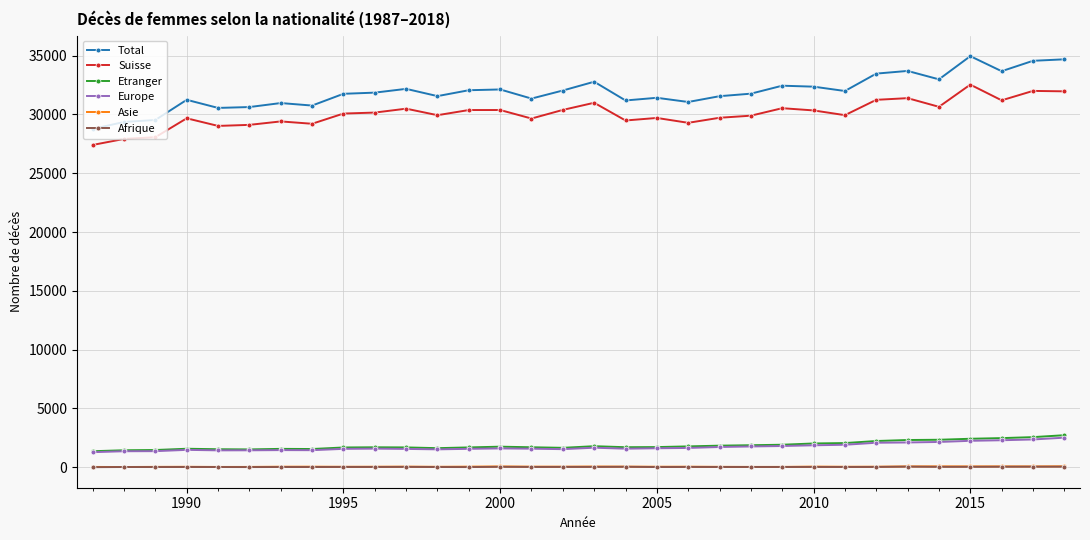

Which series has the widest spread of values?

Total